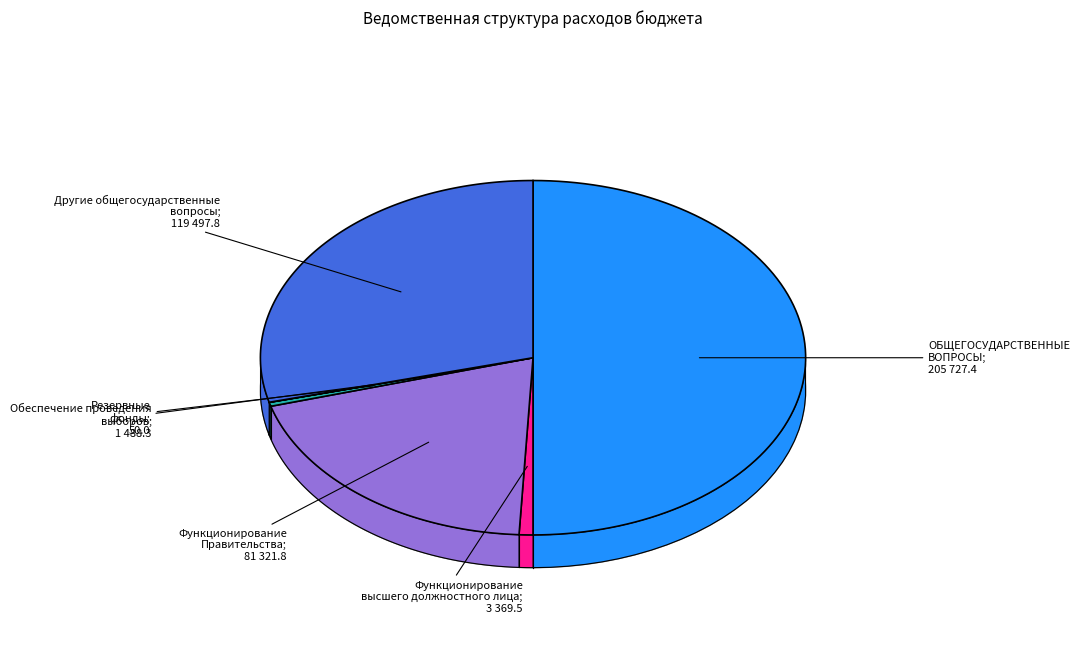

Is the sum of Другие общегосударственные вопросы and ОБЩЕГОСУДАРСТВЕННЫЕ ВОПРОСЫ greater than half?

Yes